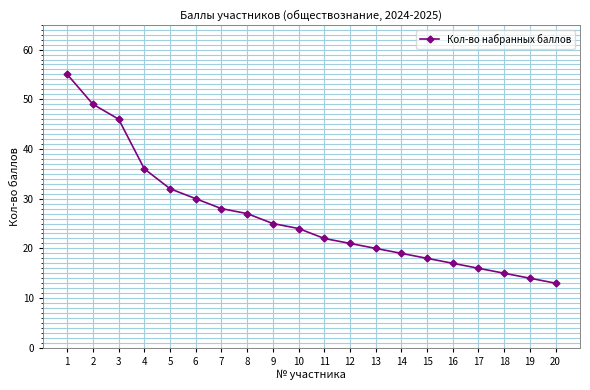

What is the average value?

26